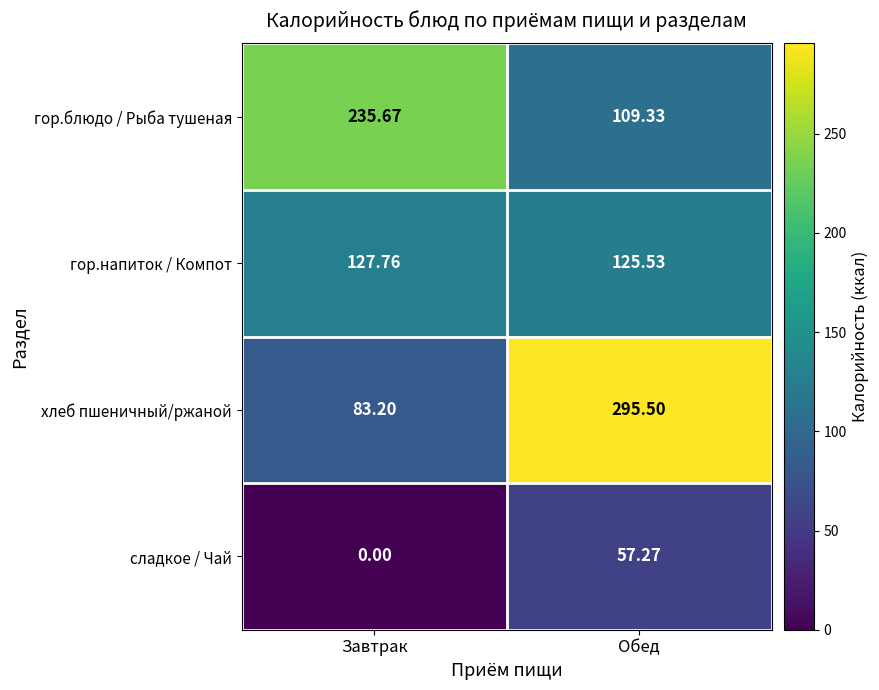

List the series in order of their peak value, lowest first.

сладкое / Чай, гор.напиток / Компот, гор.блюдо / Рыба тушеная, хлеб пшеничный/ржаной